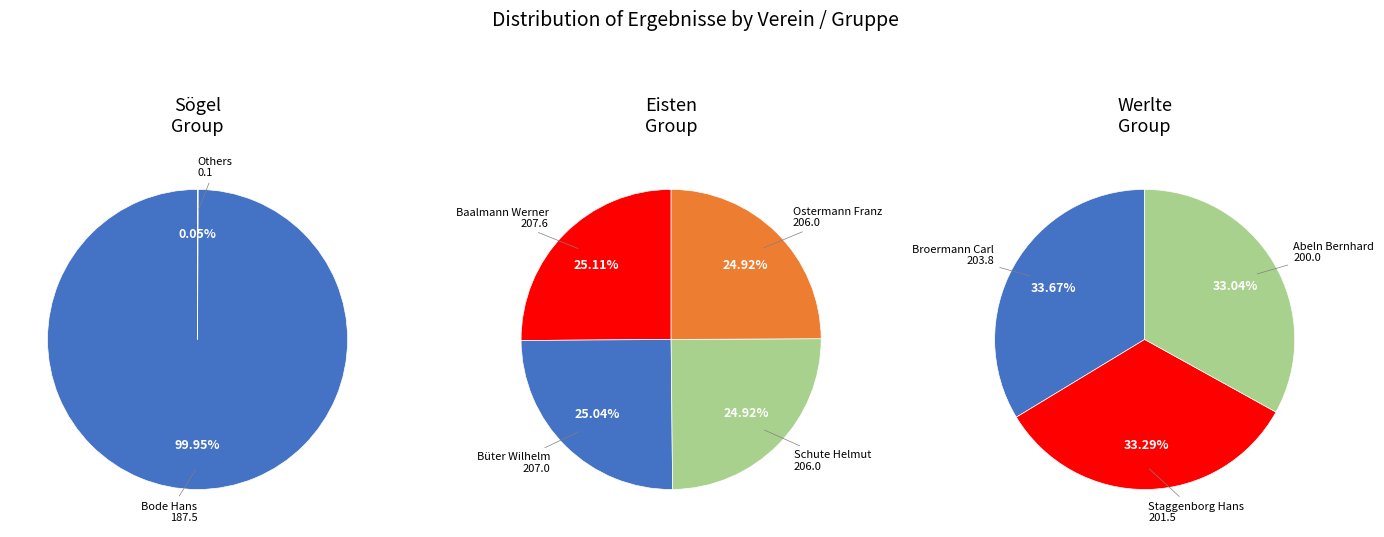

Does Sögel represent more than half of the total?

No